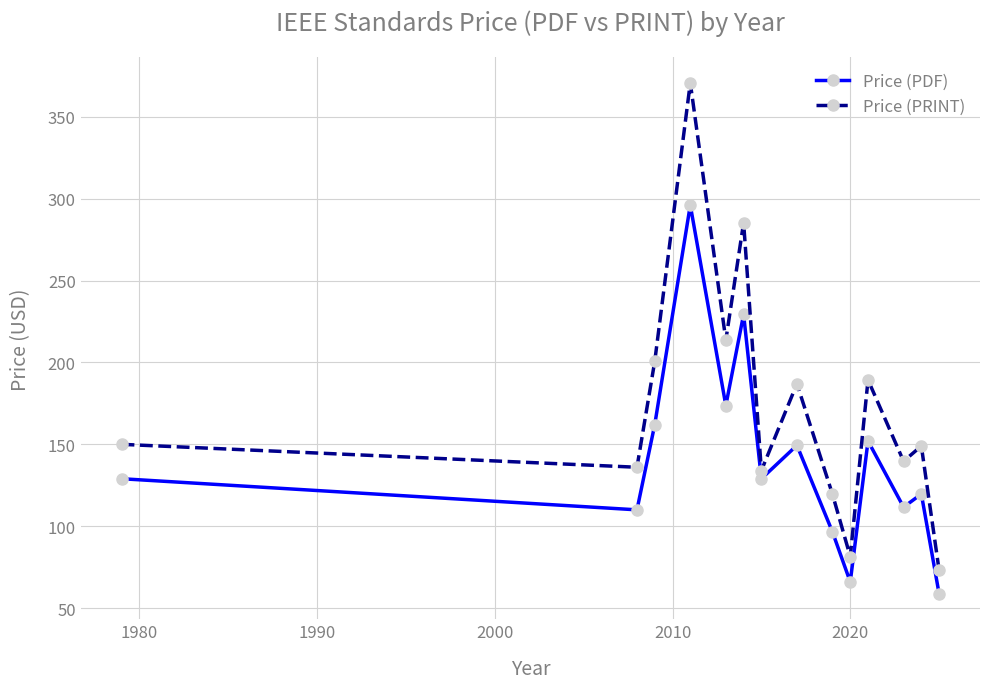

Count the number of data series in this chart.

2